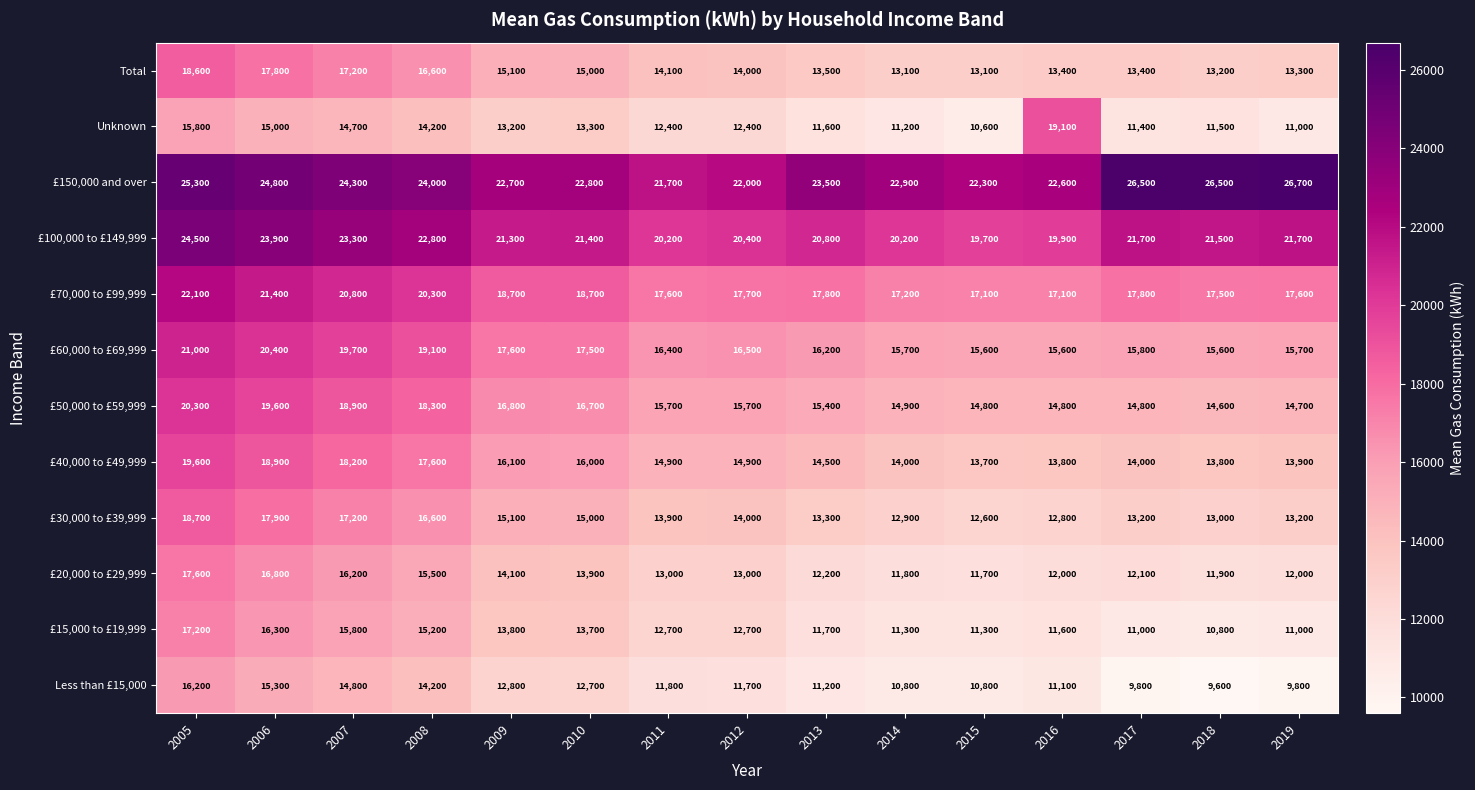

Which series has the largest total across all categories?

£150,000 and over